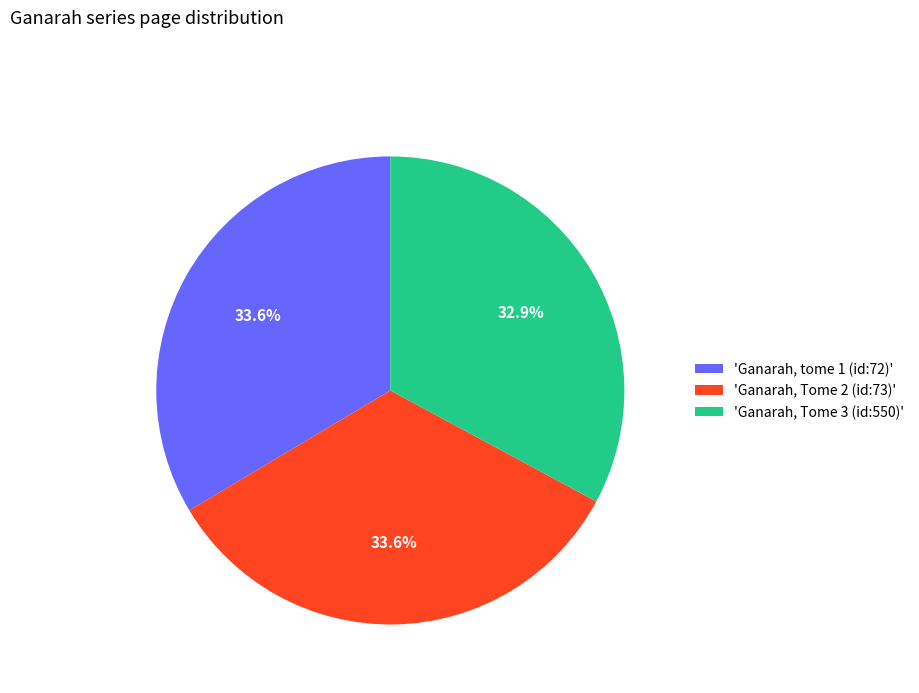

Combined, what portion of the pie is 'Ganarah, Tome 3 (id:550)' and 'Ganarah, tome 1 (id:72)'?

66.4%